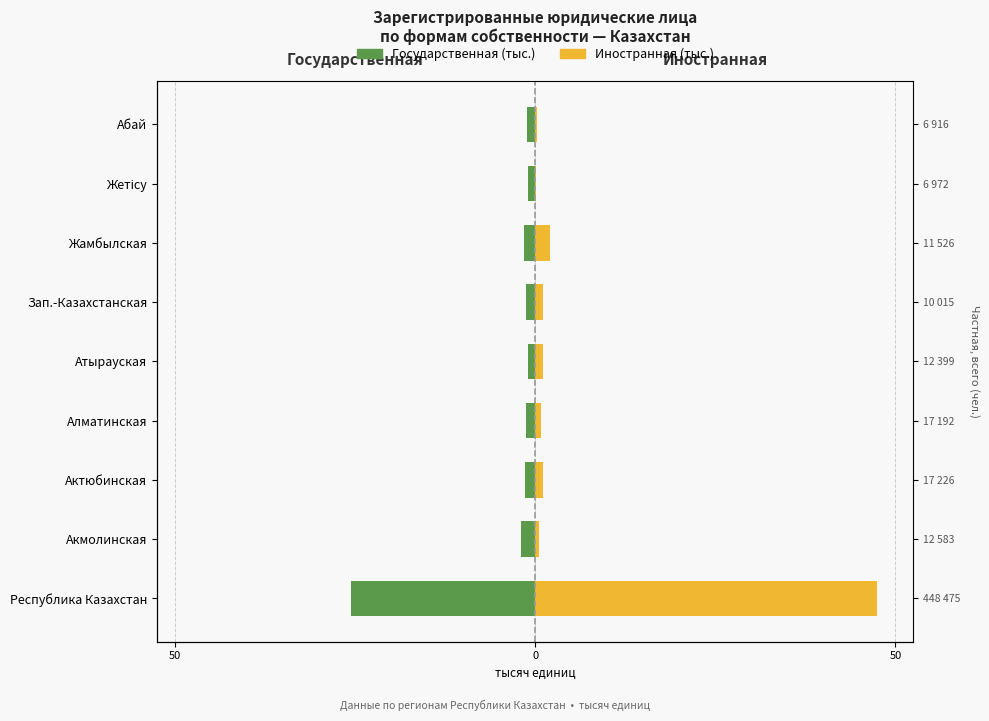

Reading left to right, what are all the values shown in this chart?

Государственная (тыс.): -25.6	-2.0	-1.5	-1.3	-1.1	-1.4	-1.6	-1.1	-1.1
Иностранная (тыс.): 47.4	0.5	1.0	0.8	1.0	1.1	2.0	0.2	0.2